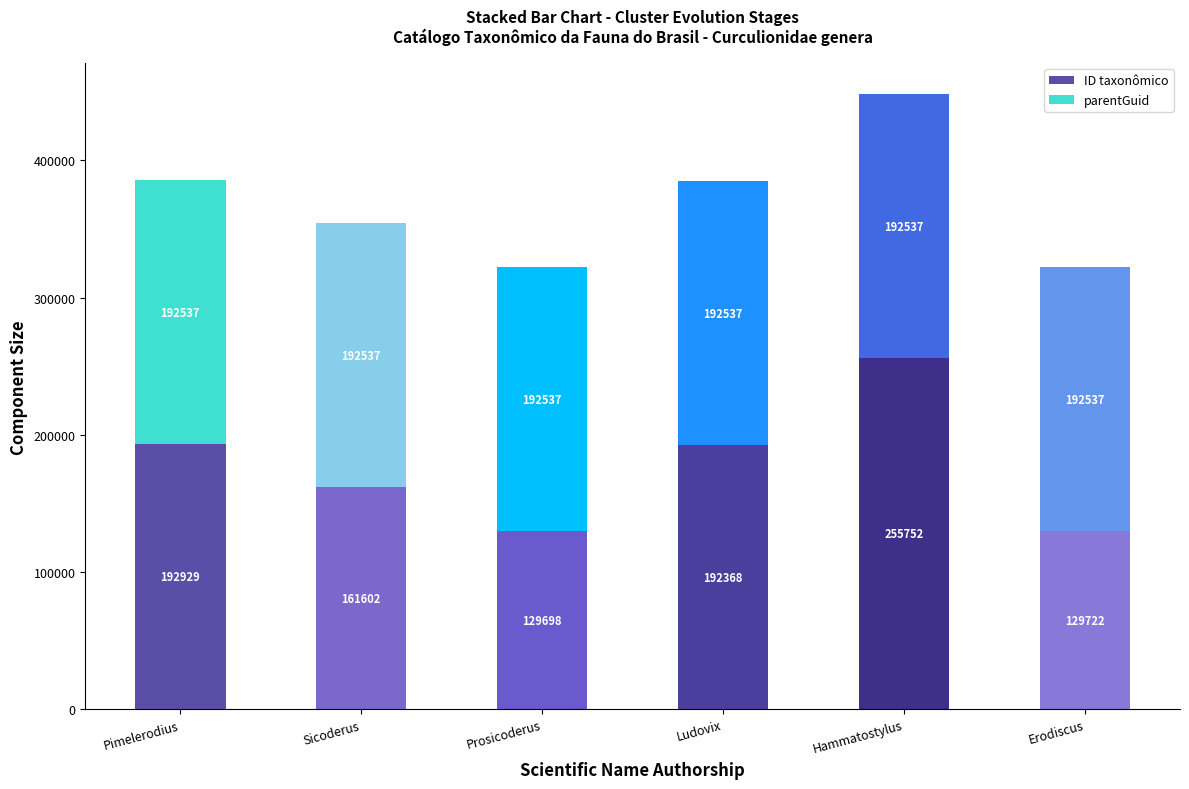

What is the difference between the maximum and minimum values in the ID taxonômico series?

126054